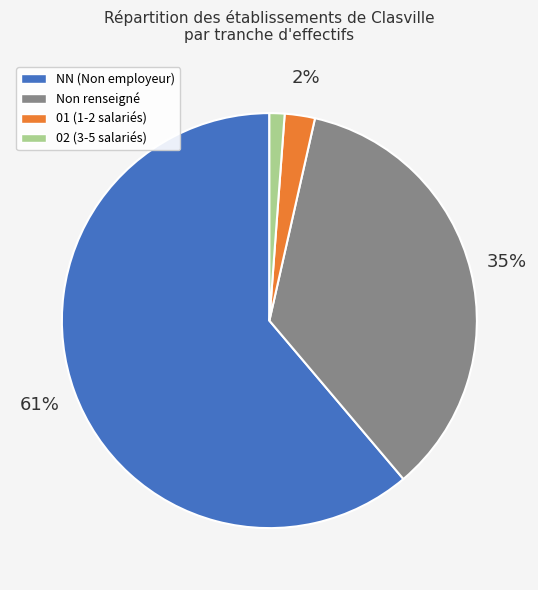

To the nearest percent, what is the average slice percentage?

25%